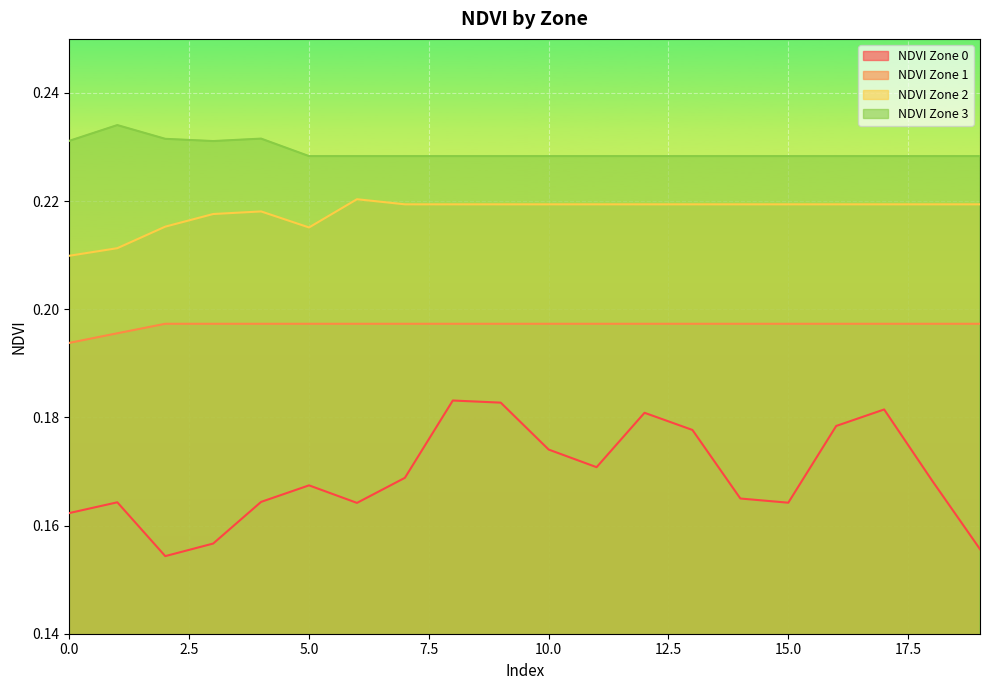

True or false: NDVI Zone 1 and NDVI Zone 2 intersect in this chart.

False